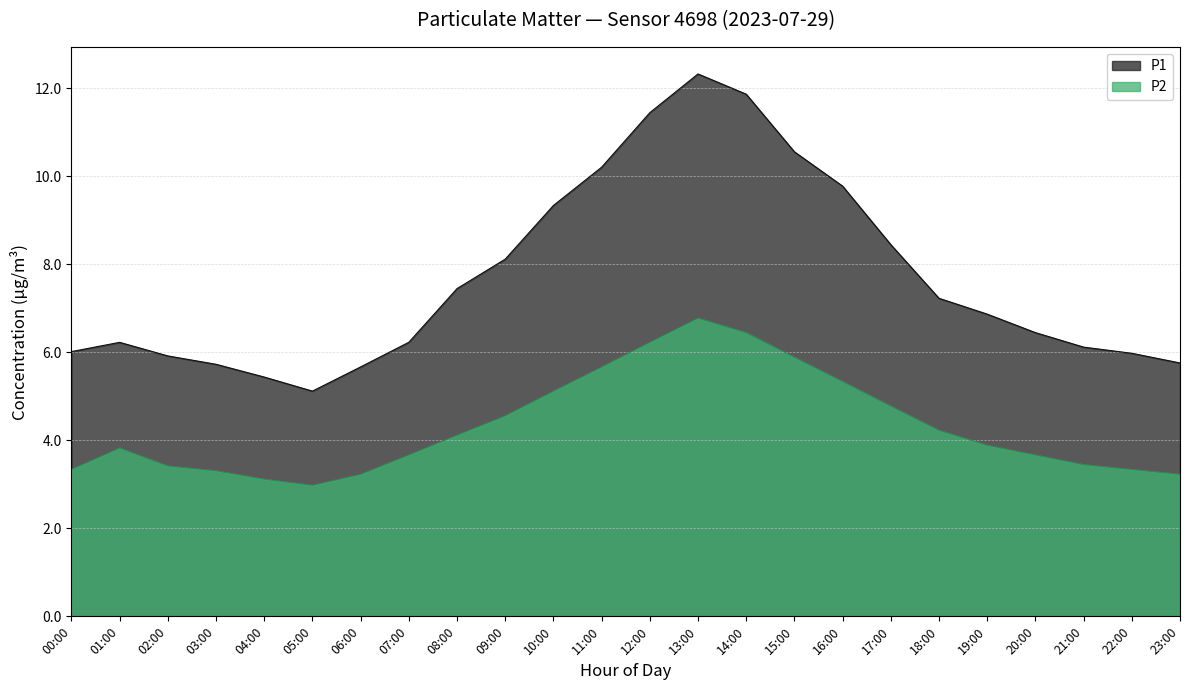

True or false: P2 has more than 0 points higher than both neighbors.

True